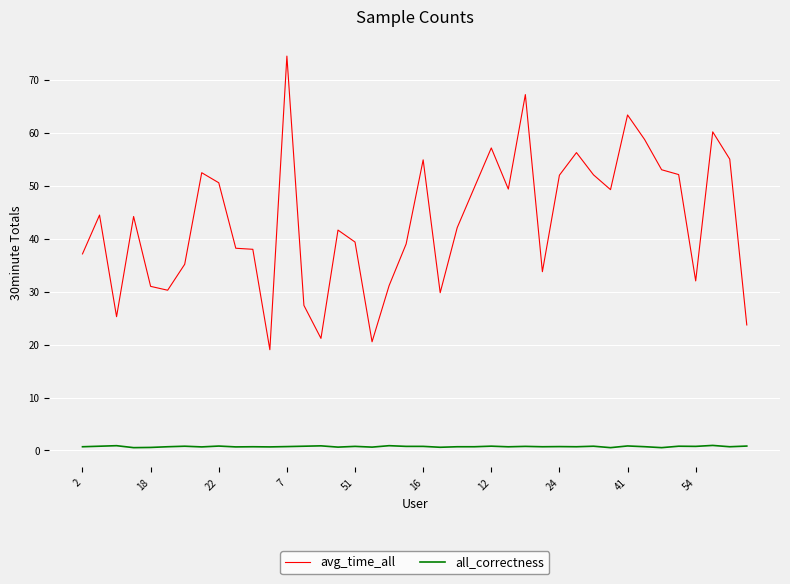

True or false: avg_time_all and all_correctness cross at least once.

False